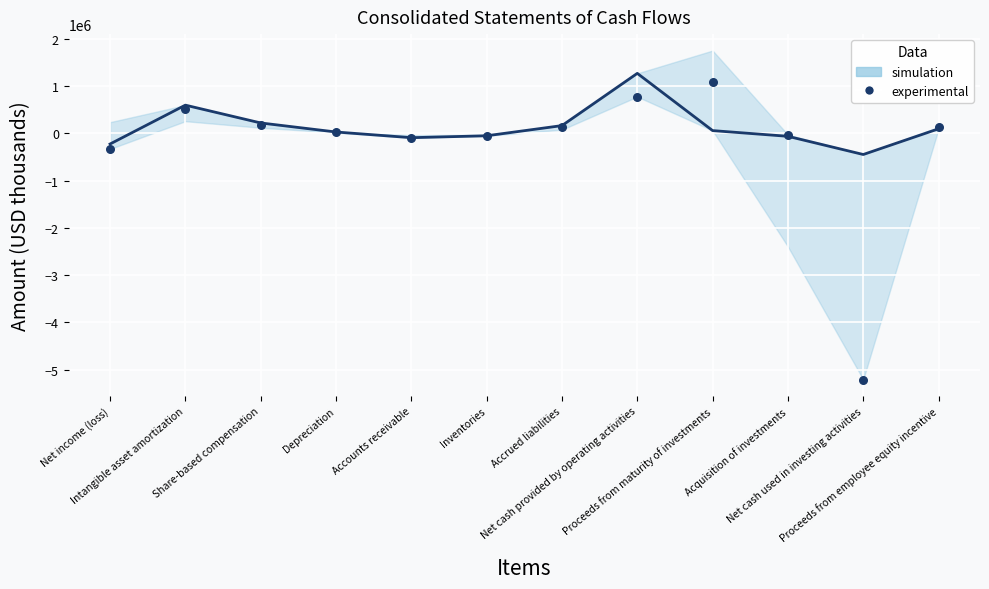

What is the total value across all series at Intangible asset amortization?

1124938